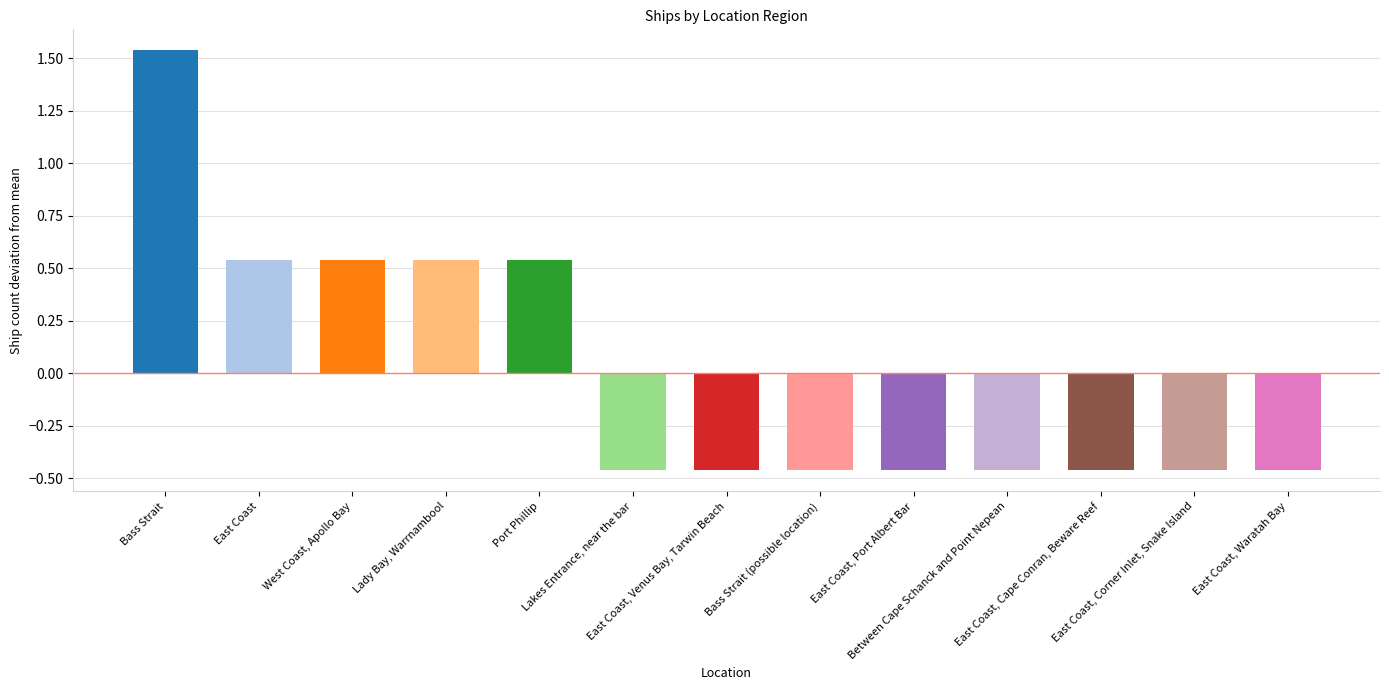

How many data points are less than 0?

8